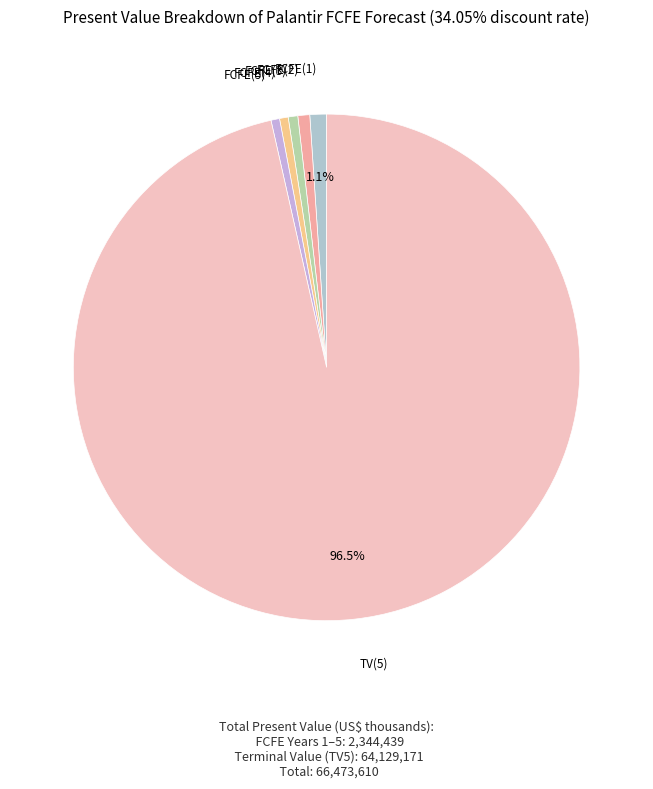

Rank the categories by value from lowest to highest.

FCFE(5), FCFE(4), FCFE(3), FCFE(2), FCFE(1), TV(5)